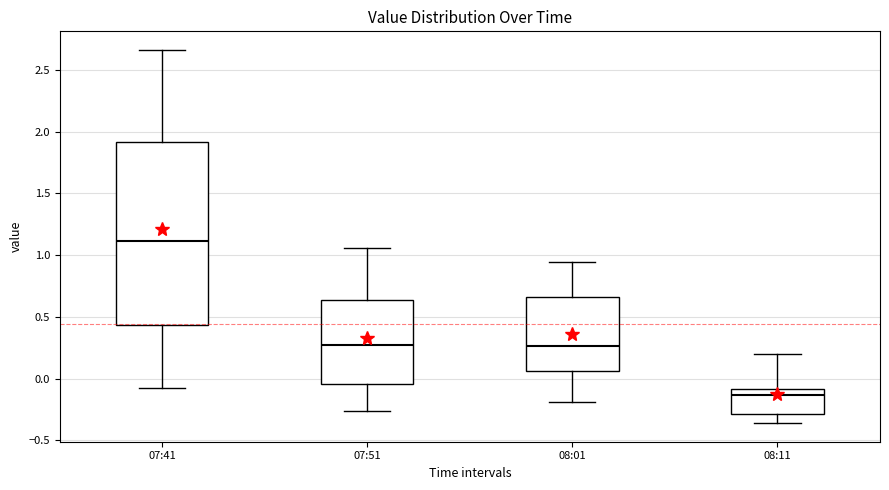

Which box is the tallest, from its lower edge to its upper edge?

07:41